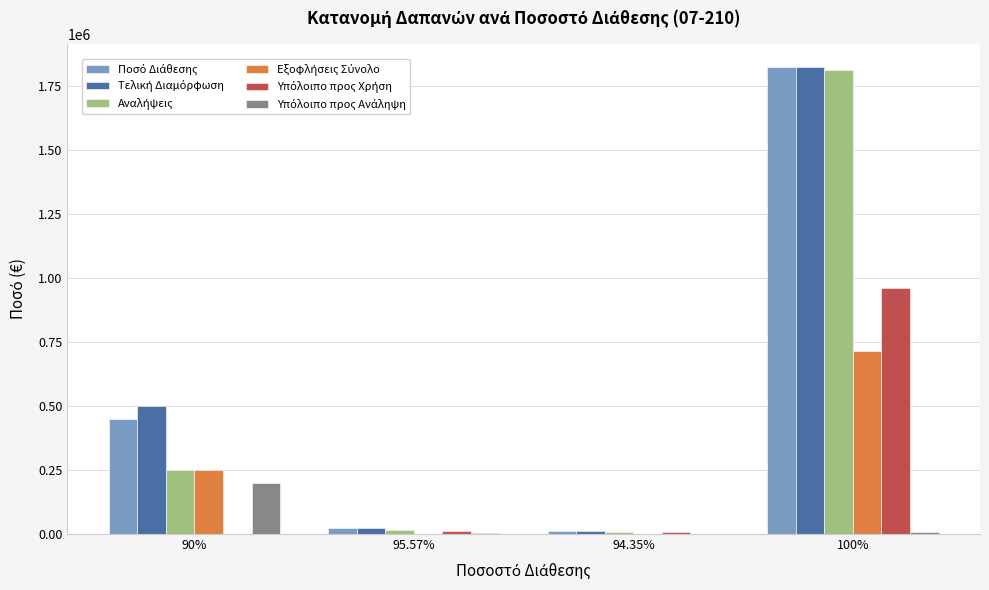

At which category is the sum across all series the highest?

100%